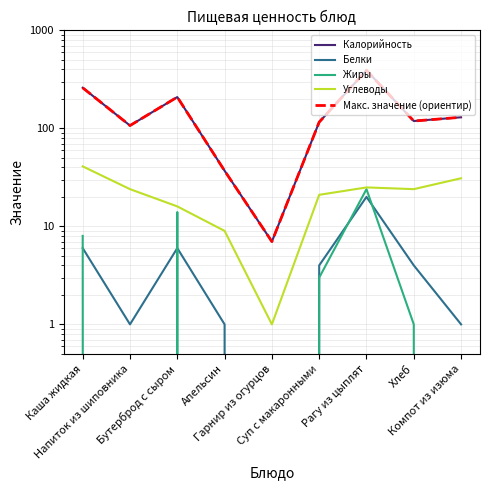

Which has a higher value, Апельсин or Каша жидкая?

Каша жидкая